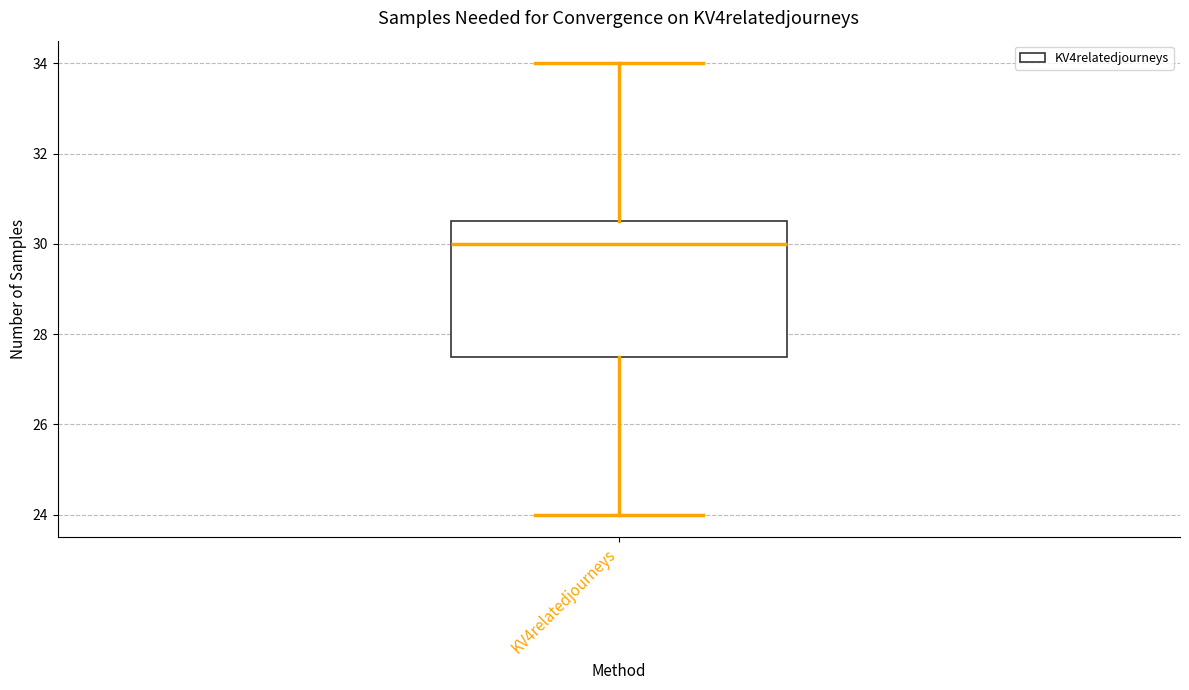

Transcribe this box plot: give where the median line is, the range the box spans, and where the two whiskers end, as read against the y-axis. The values are not printed on the chart, so give them approximately, as read against the axis.

median 30.0, box 27.6 to 30.6, whiskers 24.0 to 34.0